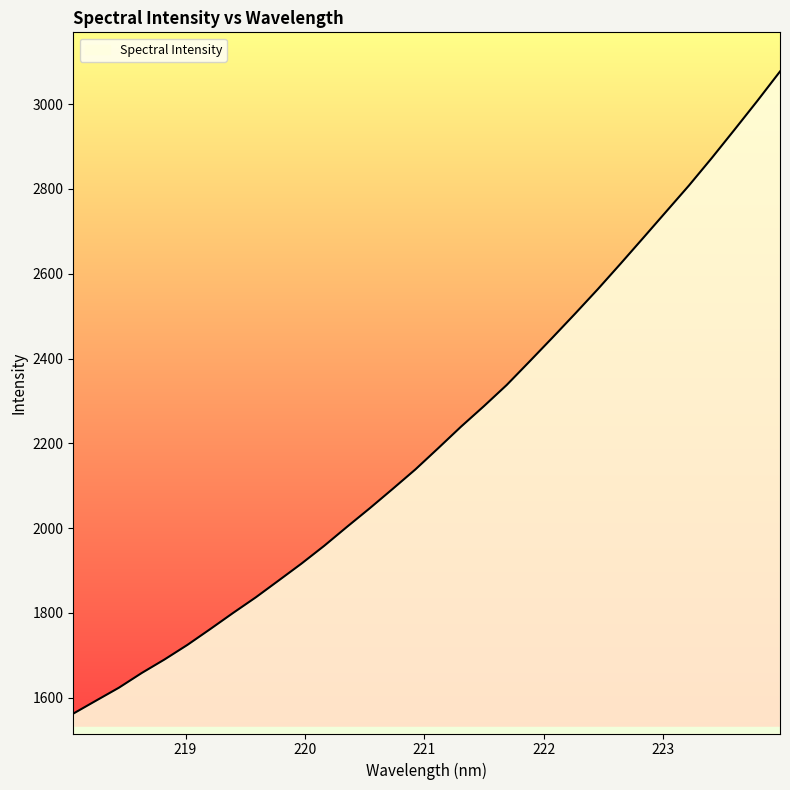

What is the minimum value shown in the chart?

1562.7